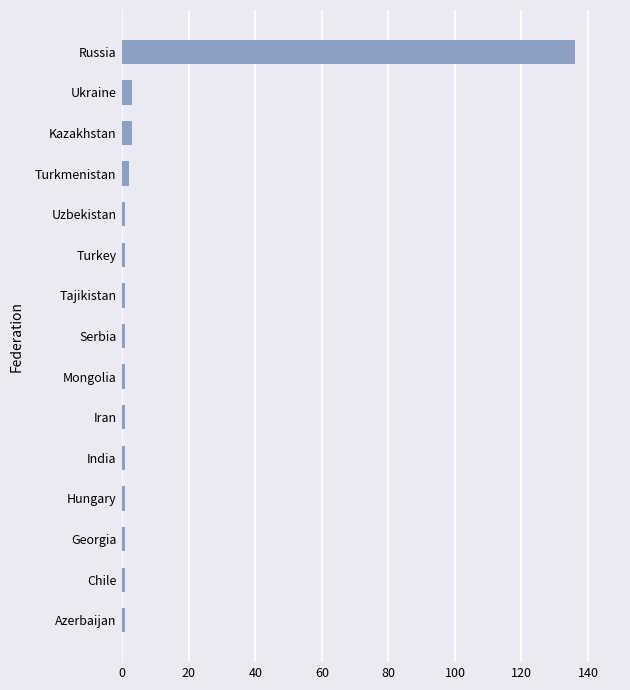

How many distinct data groups are displayed?

1